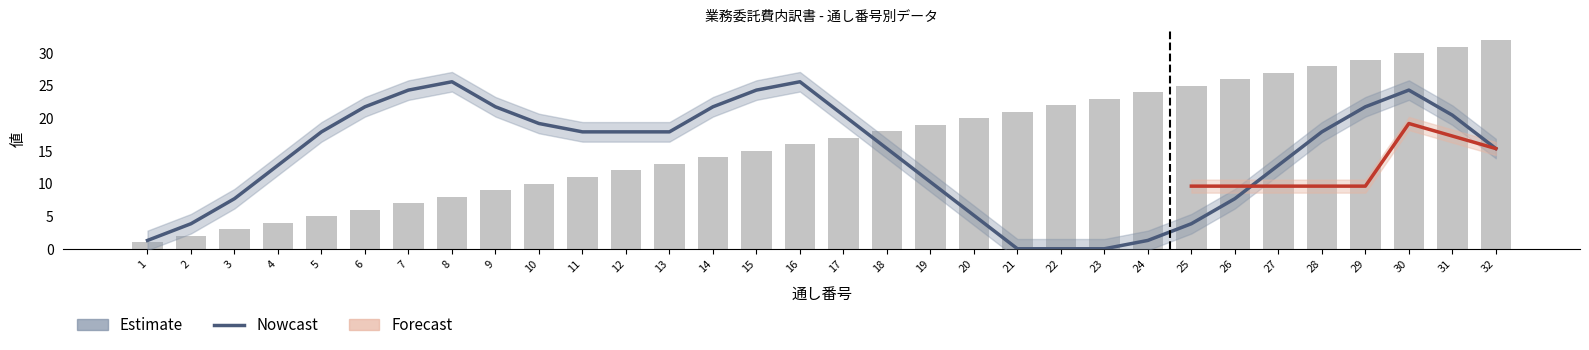

Count the number of data series in this chart.

3